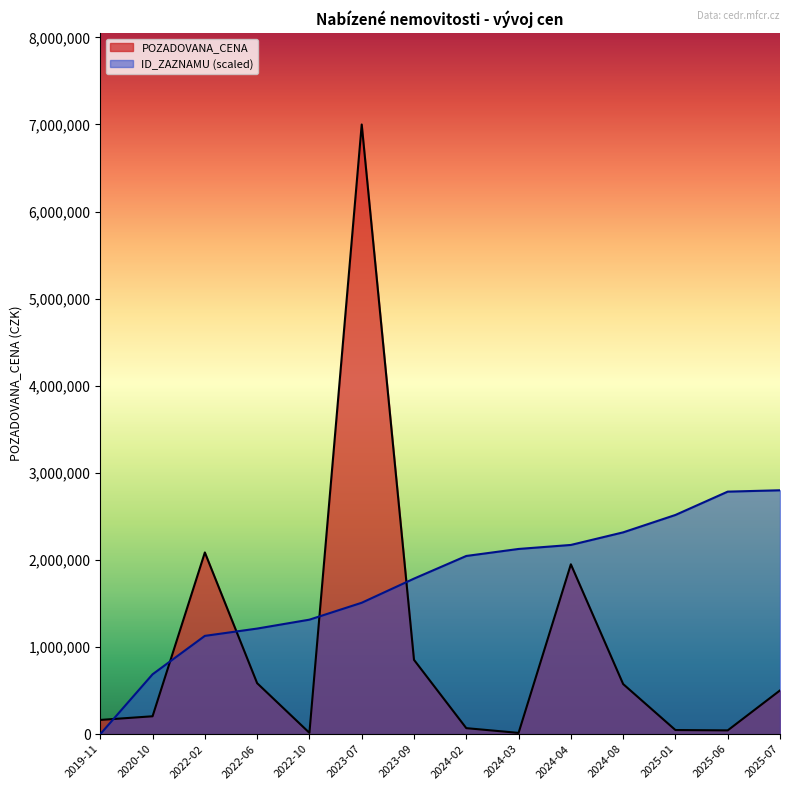

How many values exceed 2045766?

7